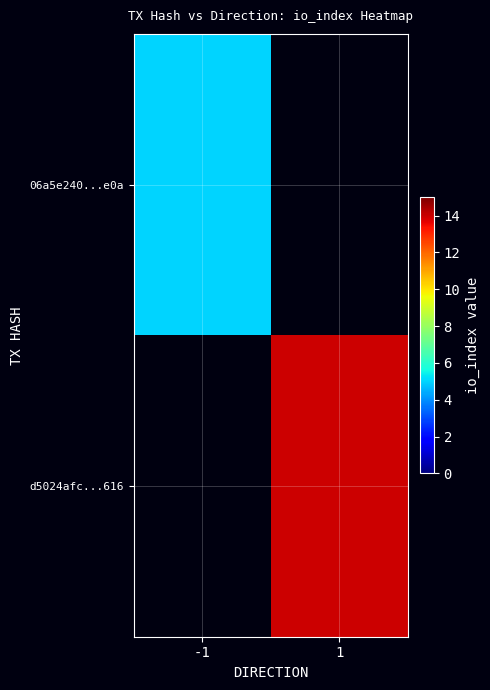

Is the value of d5024afc...616 at 1 greater than the value of 06a5e240...e0a at -1?

Yes